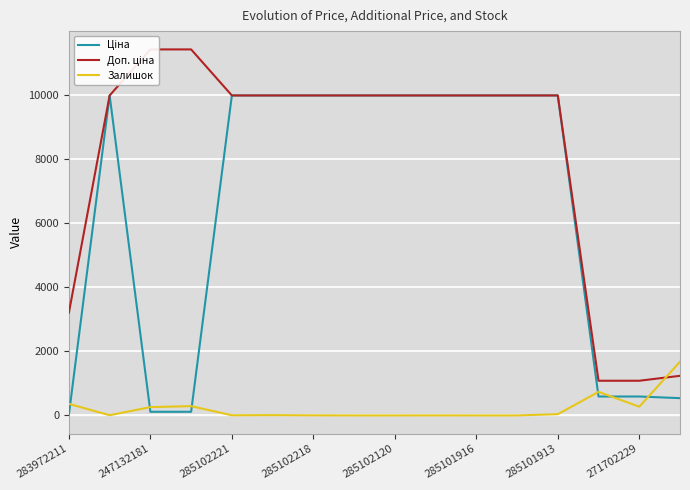

In Ціна, how many points are higher than both neighbors (excluding endpoints)?

1